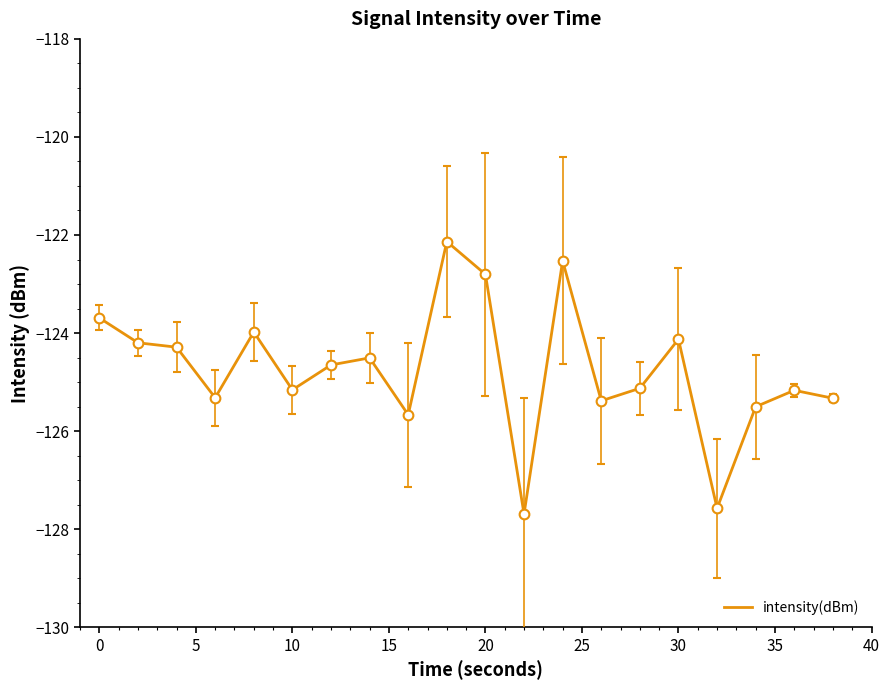

What is the difference between the maximum and minimum values?

5.6